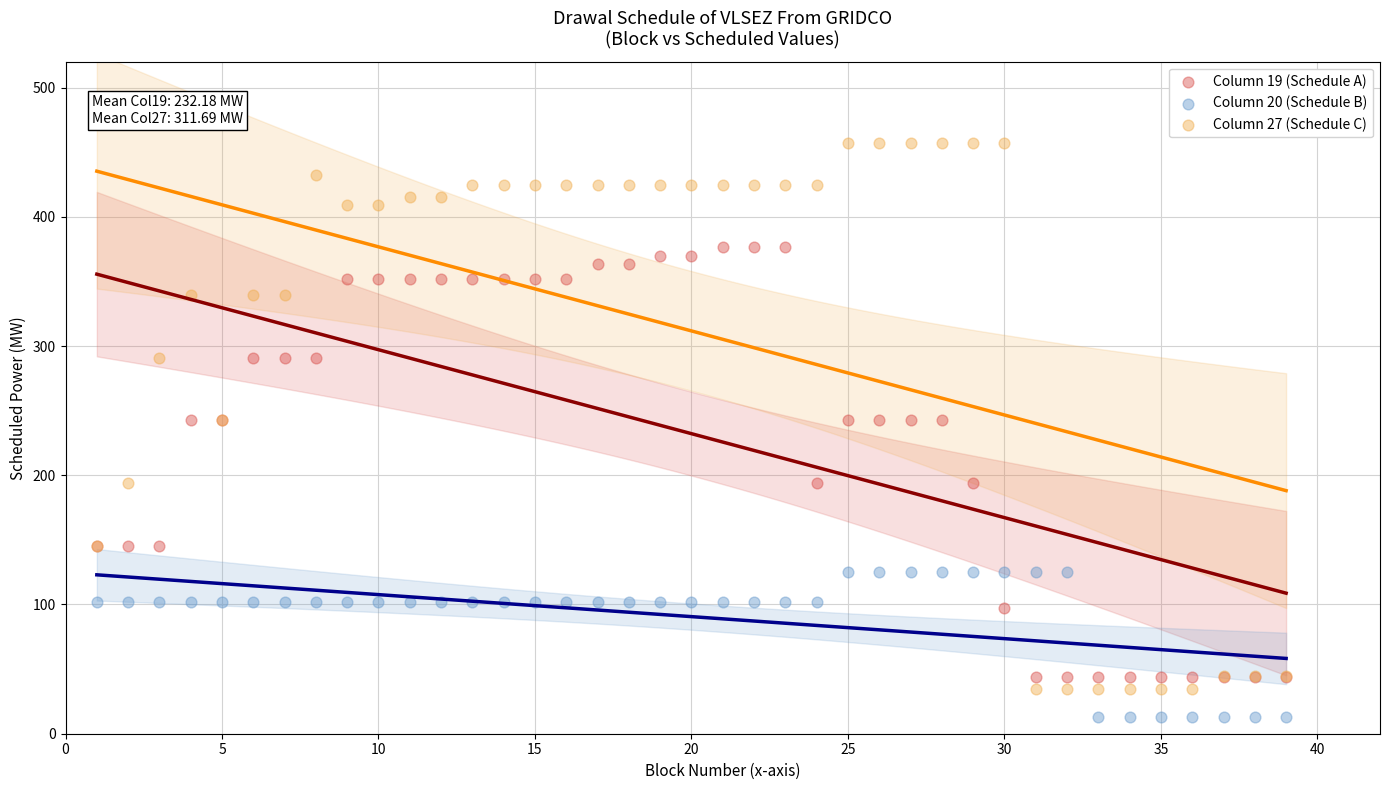

What is the X range (max minus min) for the scatter plot?

38.0